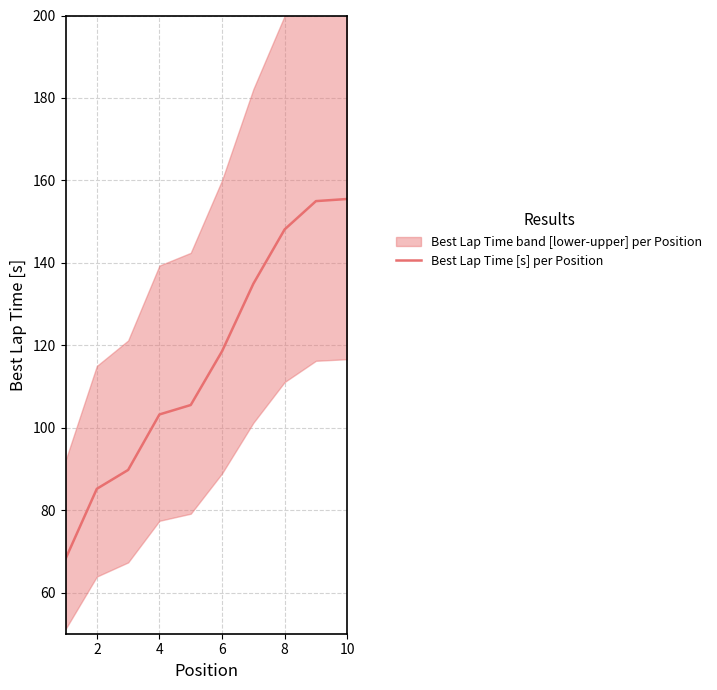

Is this an area chart (filled region under the line)?

No